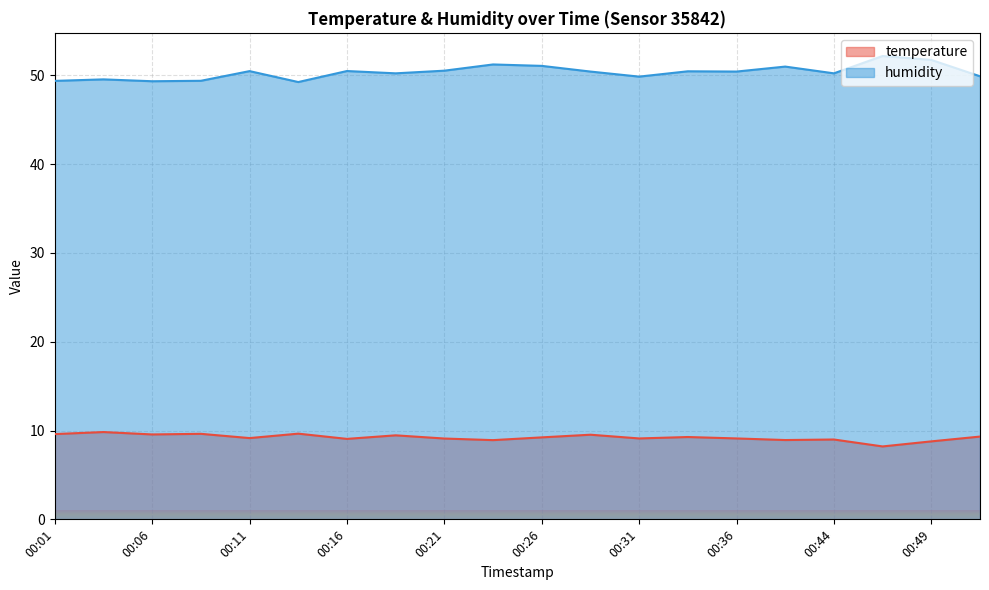

Which series changed the most between 00:19 and 00:24?

humidity